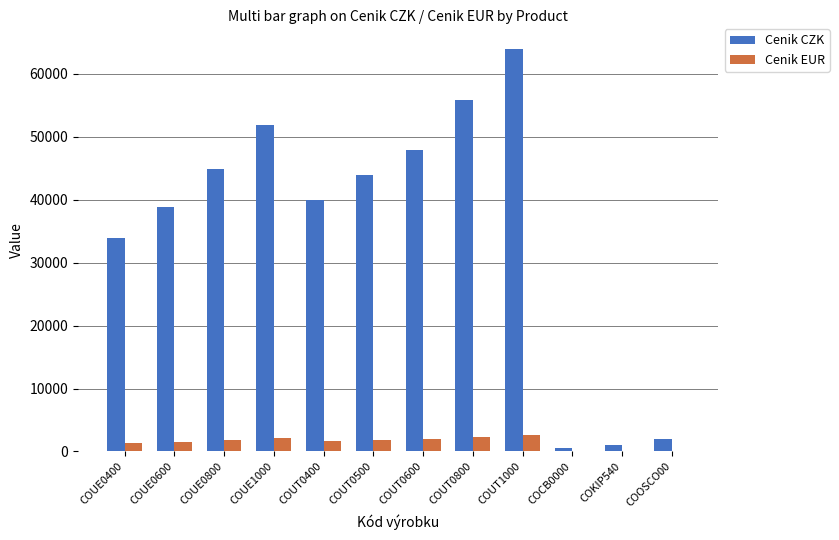

At which label does Cenik CZK reach its peak?

COUT1000